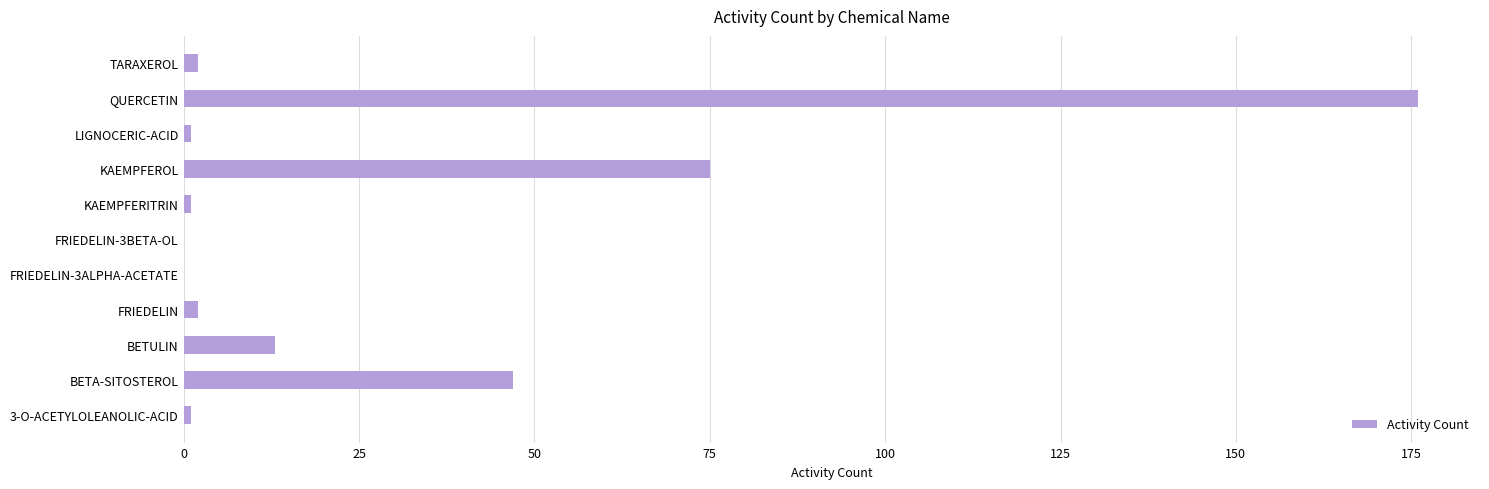

What is the sum of all values?

318